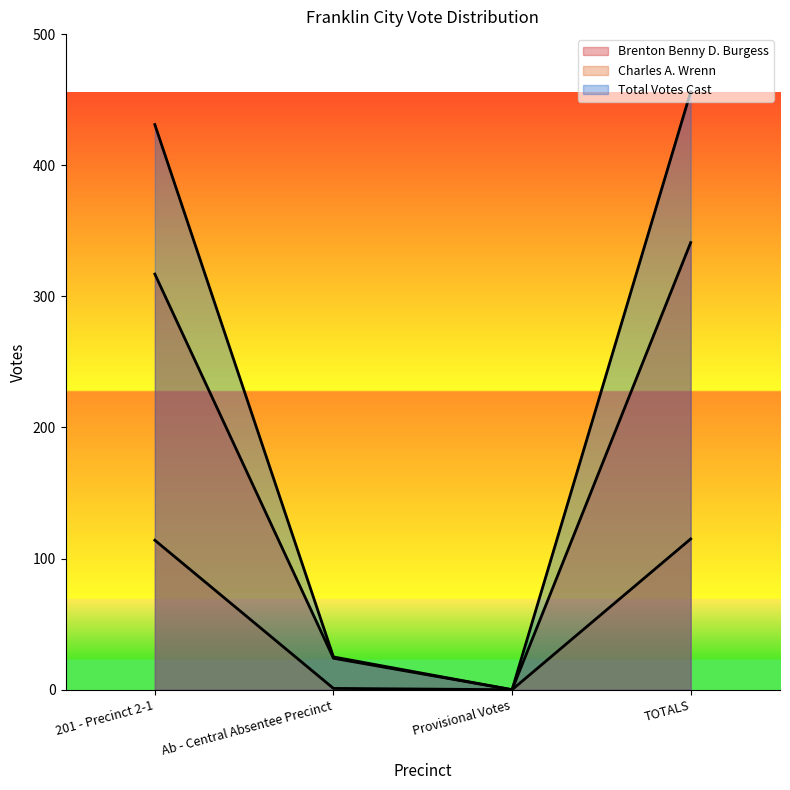

True or false: Charles A. Wrenn and Total Votes Cast intersect in this chart.

False